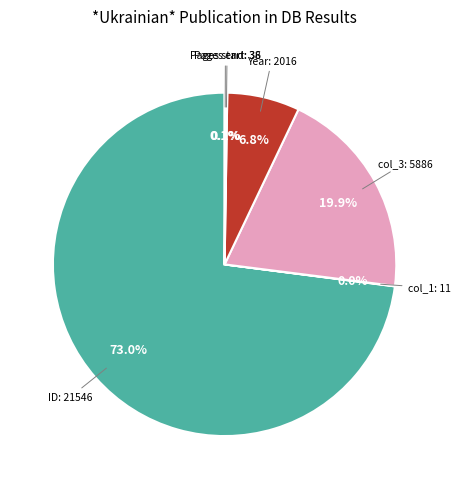

Is there any slice that represents more than half of the pie?

Yes